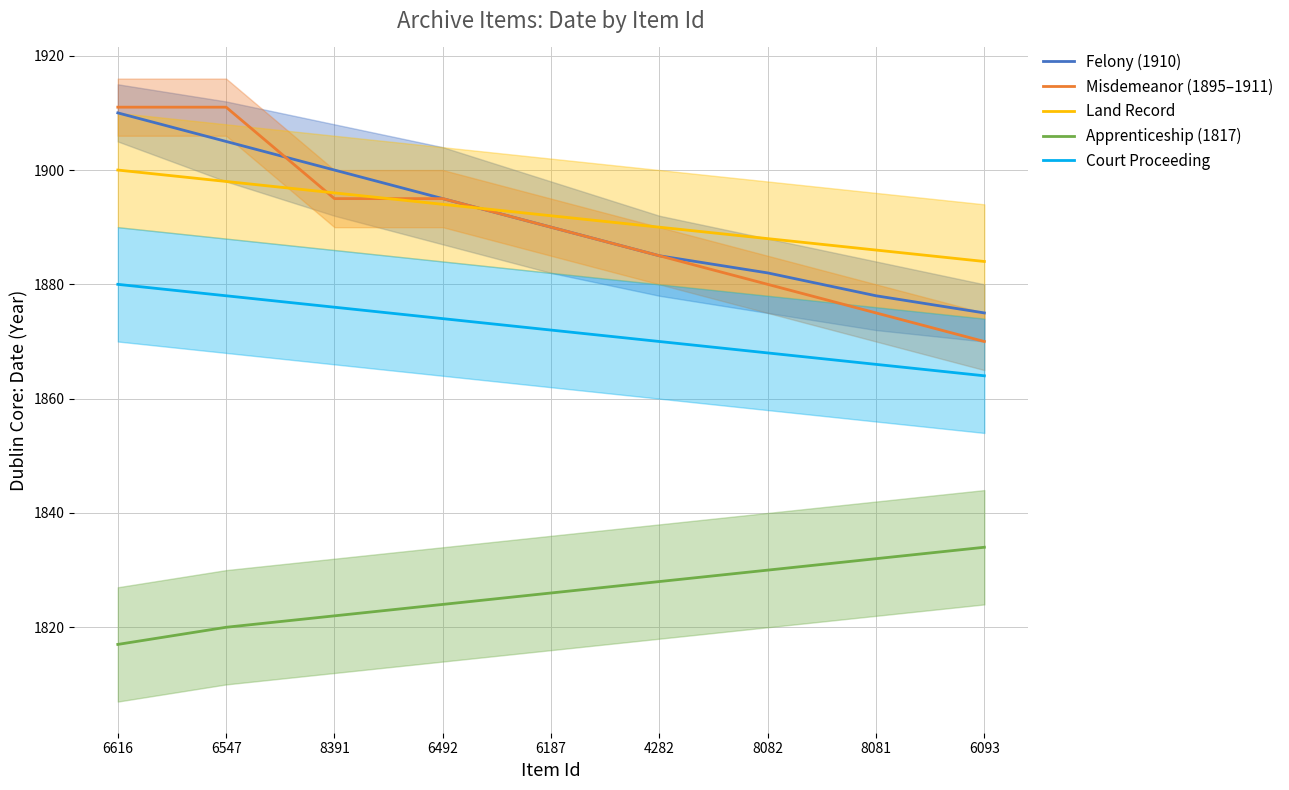

What is the sum of the Misdemeanor (1895–1911) values at 6616 and 6187?

3801